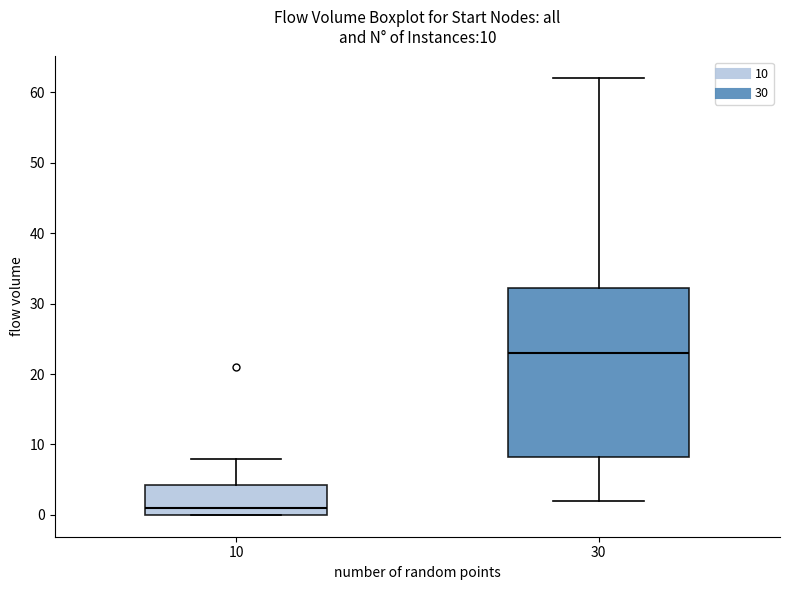

Which box's median line is the highest?

30